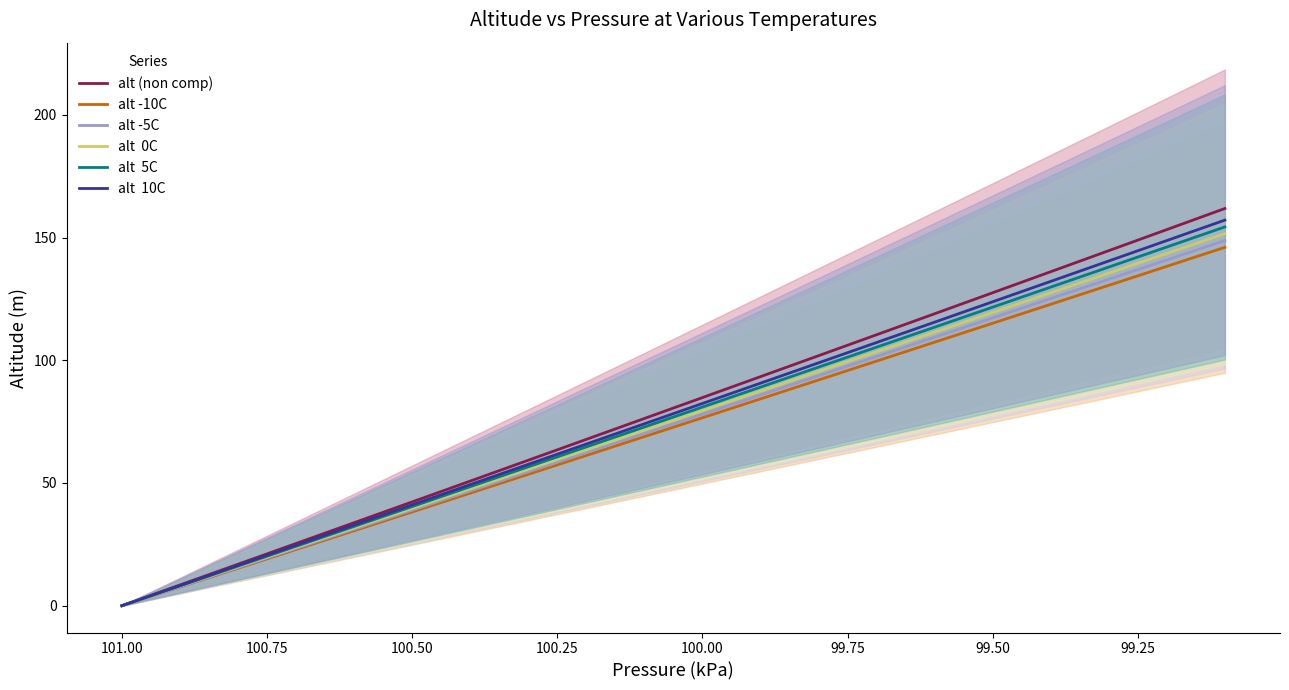

What is the difference between the second highest and minimum values in the alt  5C series?

146.2